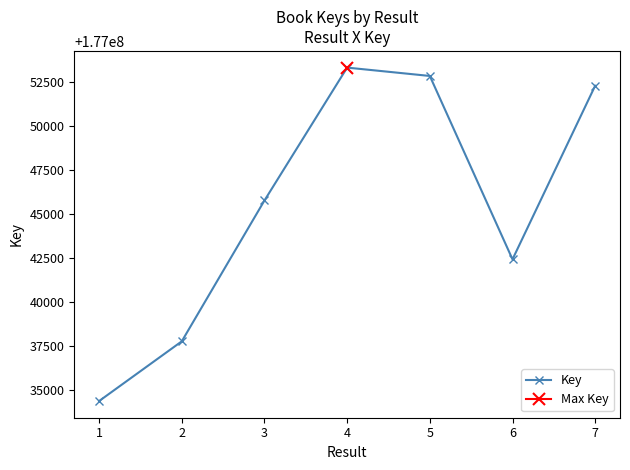

At which category does Key reach its first local peak?

4